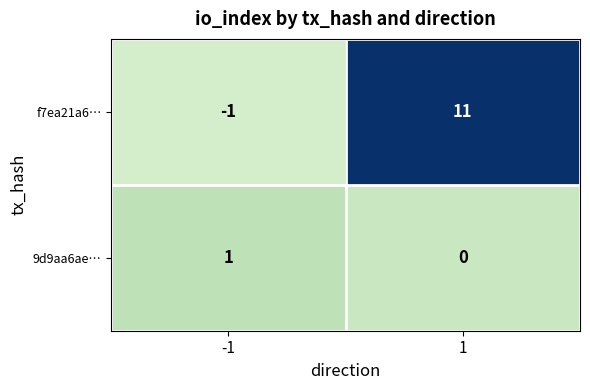

Reading left to right, list all the values displayed in this chart.

f7ea21a6…: -1=-1	1=11
9d9aa6ae…: -1=1	1=0